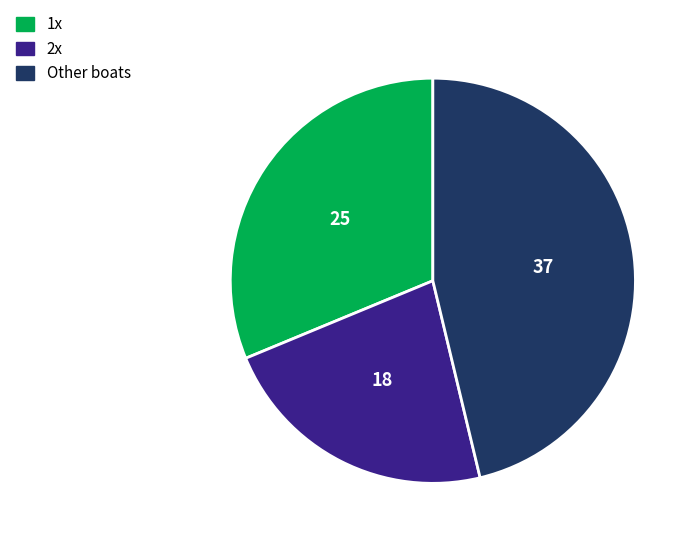

Does 2x account for over 50% of the chart?

No